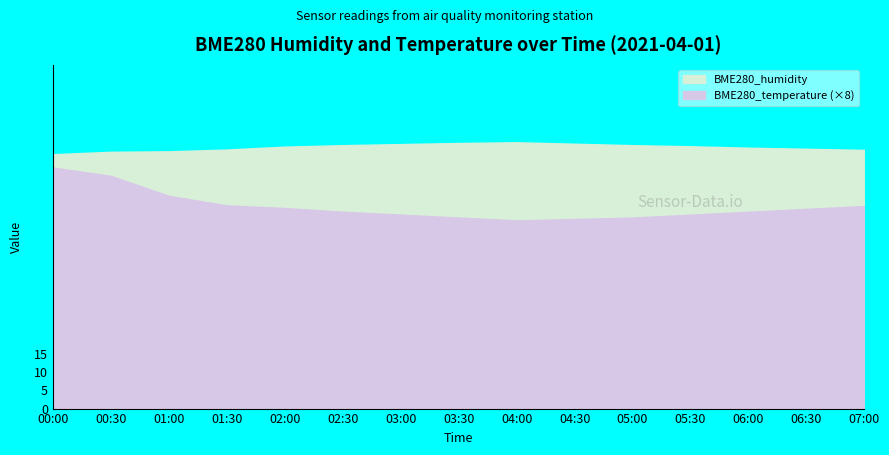

List the series in order of their peak value, lowest first.

BME280_temperature, BME280_humidity